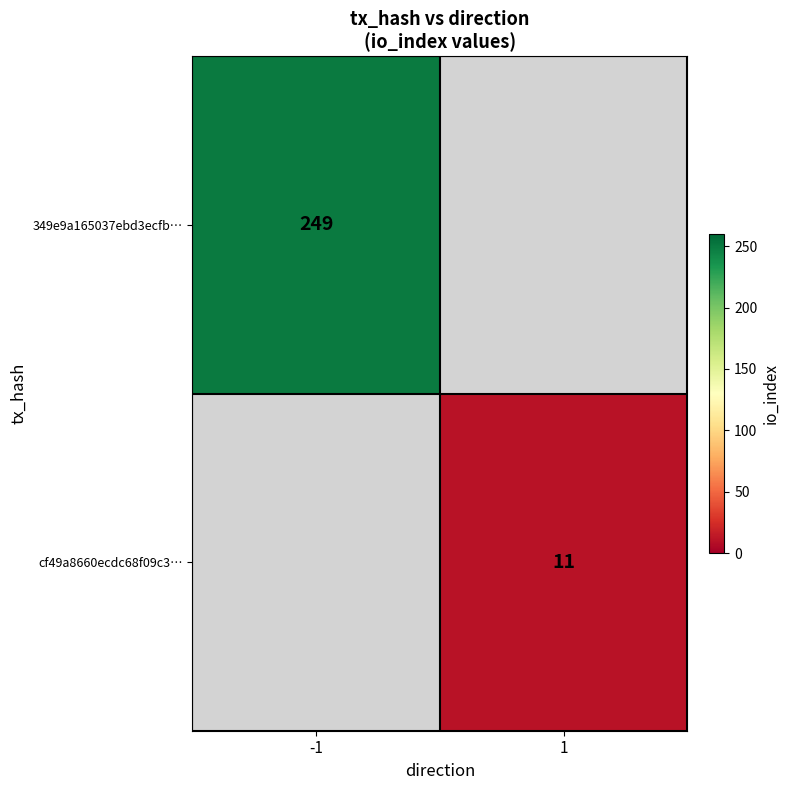

How many series are shown in this chart?

2